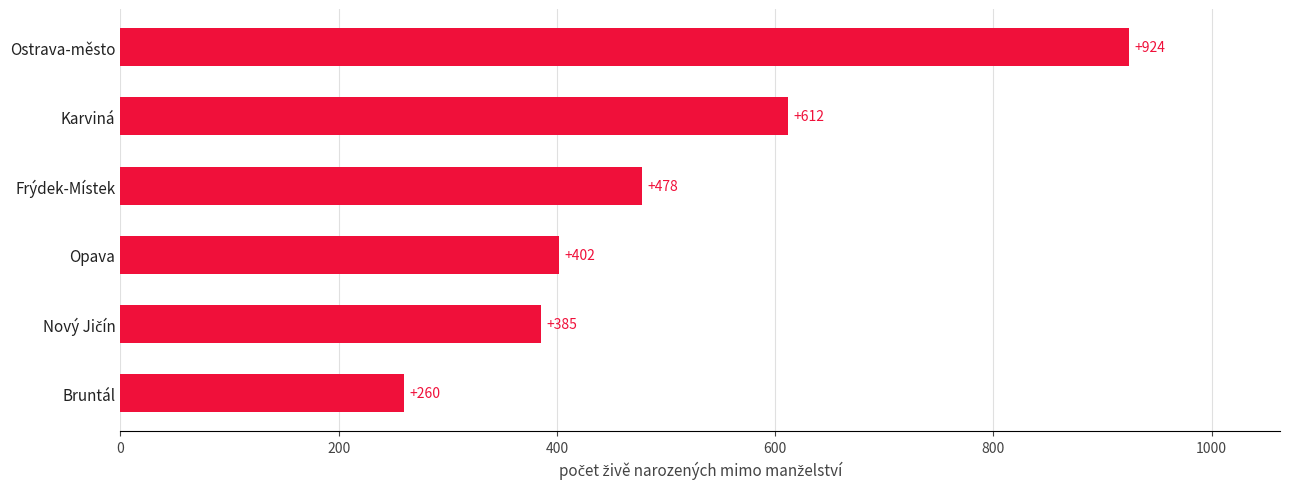

Reading top to bottom, what are all the values shown in this chart?

924	612	478	402	385	260